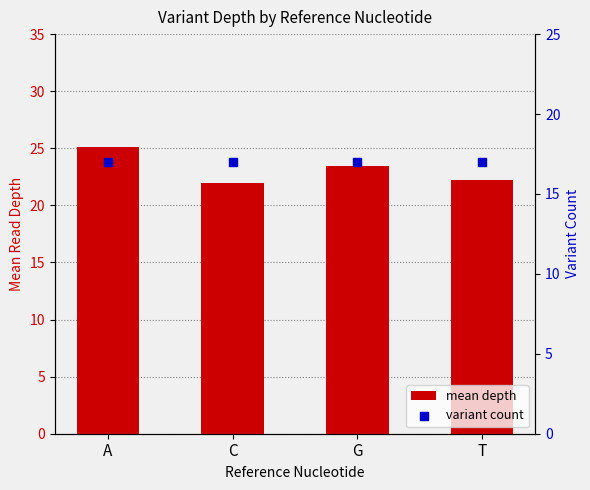

Is the value of mean depth at A greater than the value of variant count at T?

Yes